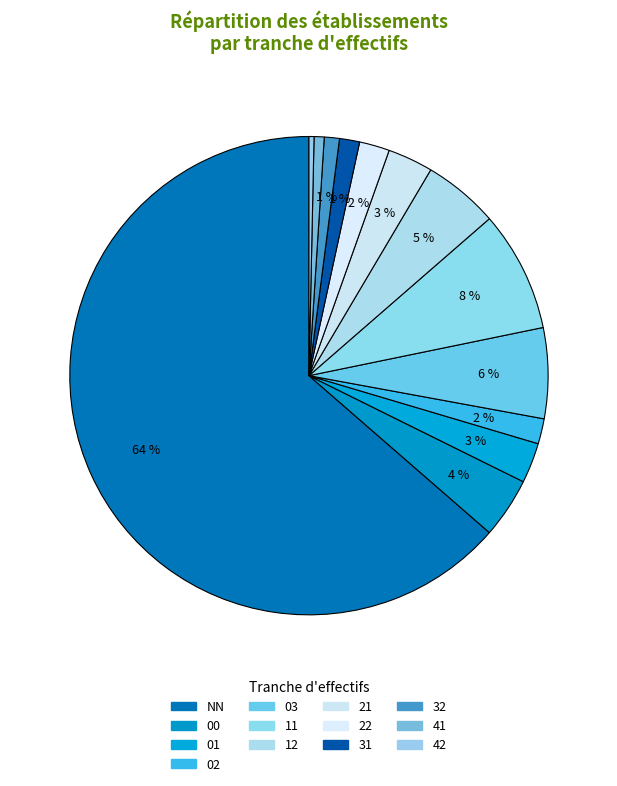

True or false: NN accounts for 64% of the total.

True